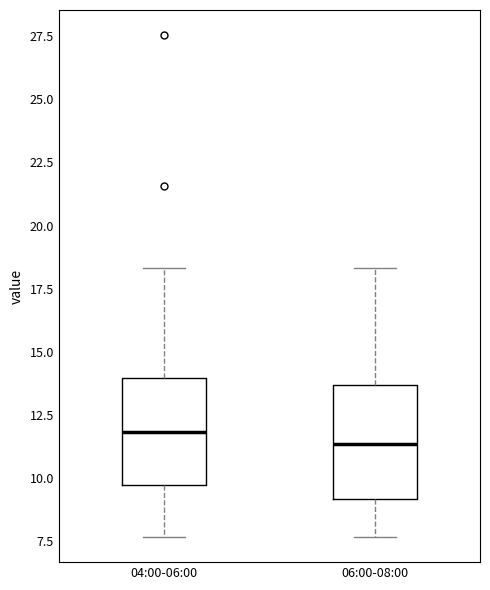

Reading left to right, read every box against the y-axis: the position of its median line, the range the box covers, and the ends of its whiskers. The values are not printed on the chart, so give them approximately, as read against the axis.

04:00-06:00: median 12.0, box 9.5 to 14.0, whiskers 7.5 to 18.5
06:00-08:00: median 11.5, box 9.0 to 13.5, whiskers 7.5 to 18.5